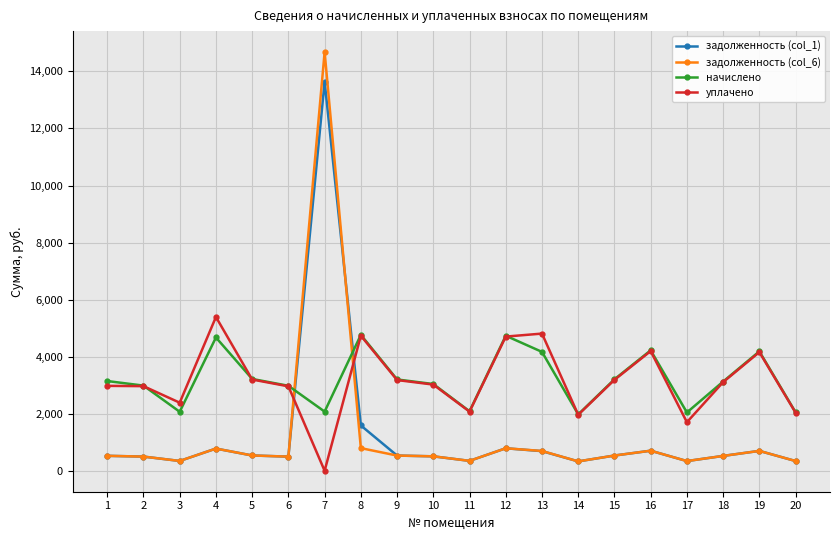

Which series changed the most between 5 and 7?

задолженность (col_6)